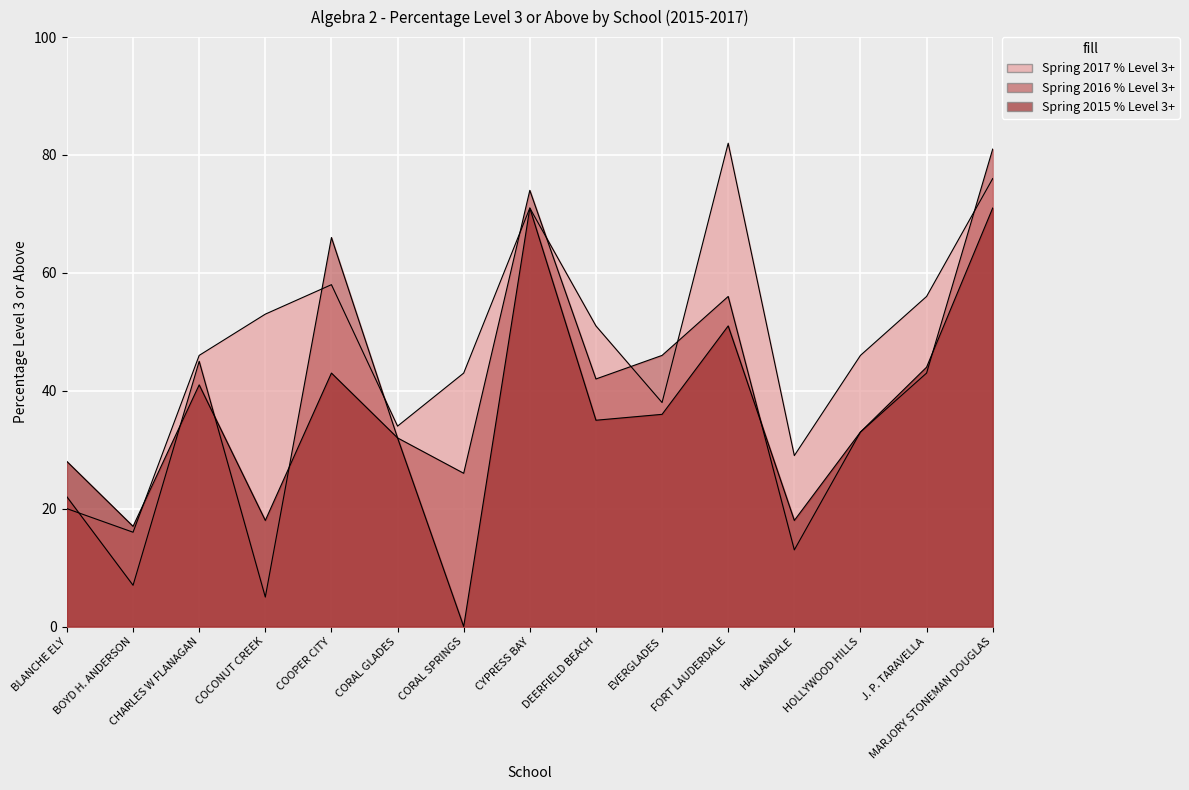

List the series in order of their overall mean, lowest first.

Spring 2015 % Level 3+, Spring 2016 % Level 3+, Spring 2017 % Level 3+